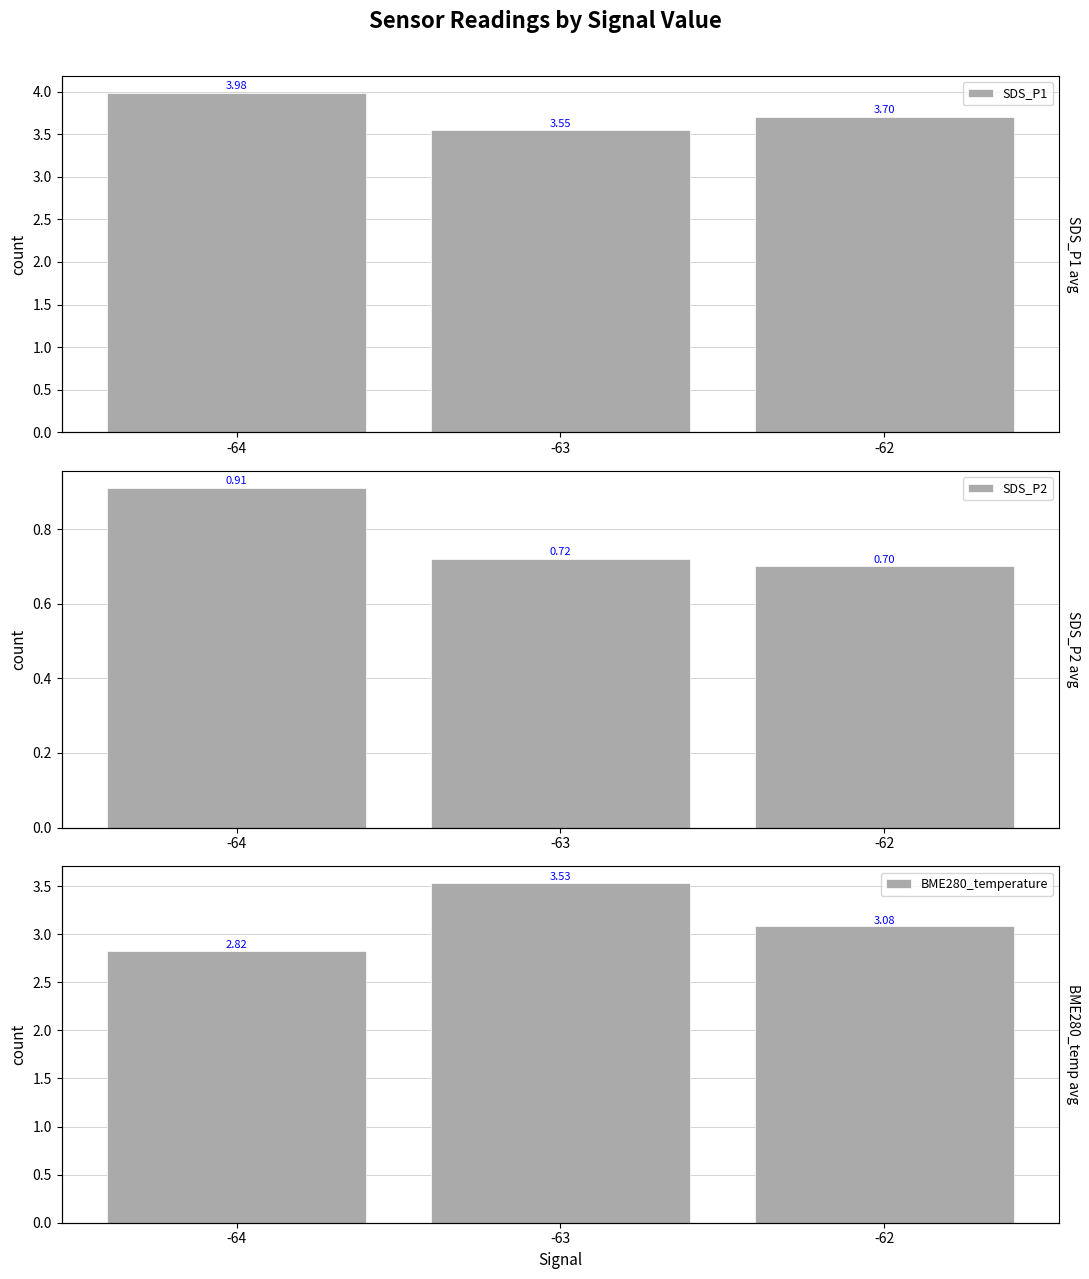

Rank the categories by SDS_P1 value from lowest to highest.

-63, -62, -64